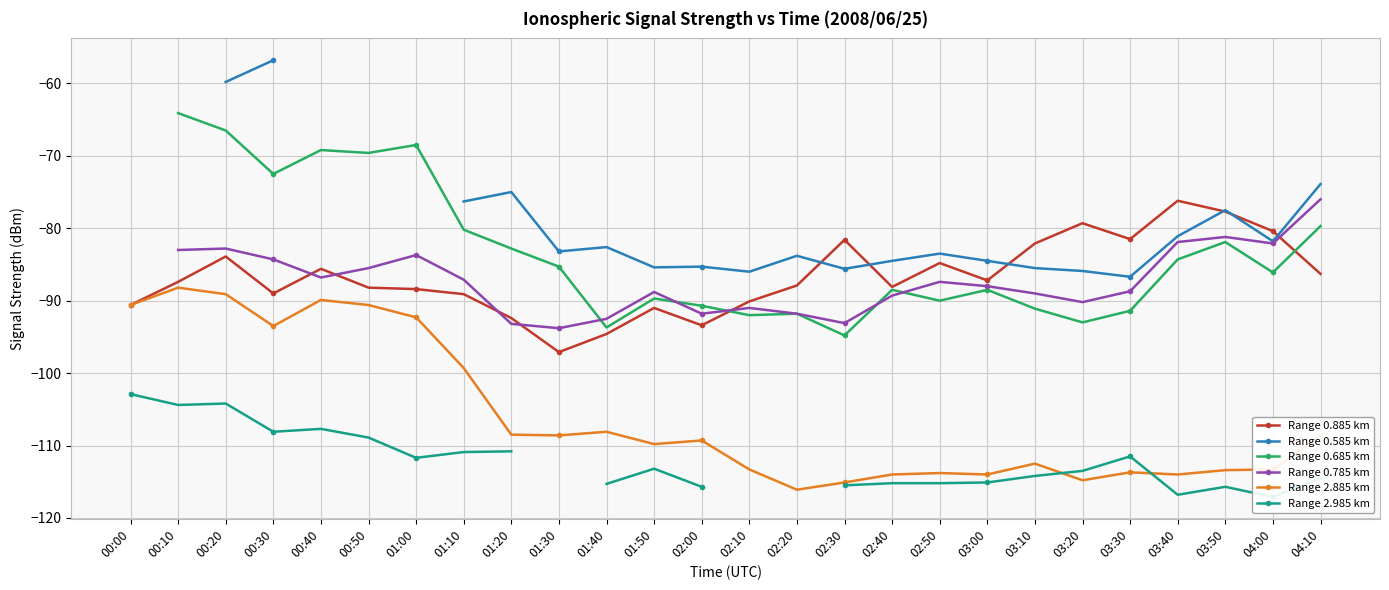

The value of Range 2.885 km at 01:10 is -35.6. True or false?

False